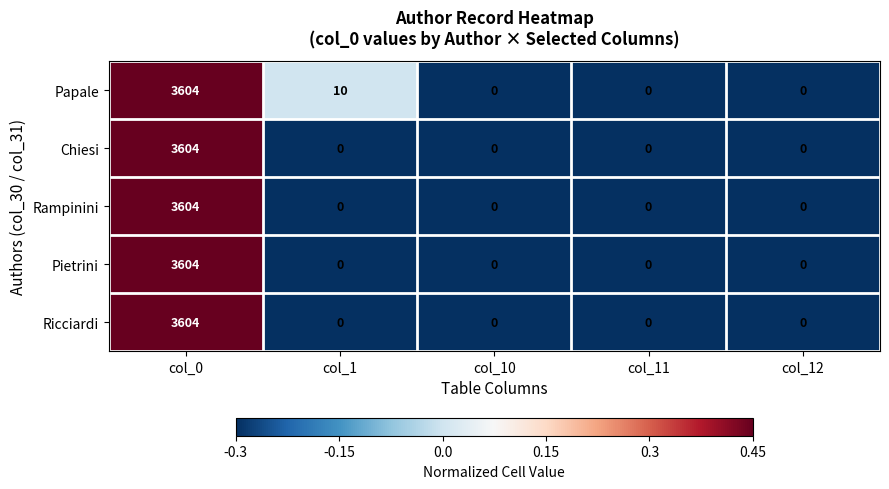

What is the spread (max minus min) of values at col_1?

10